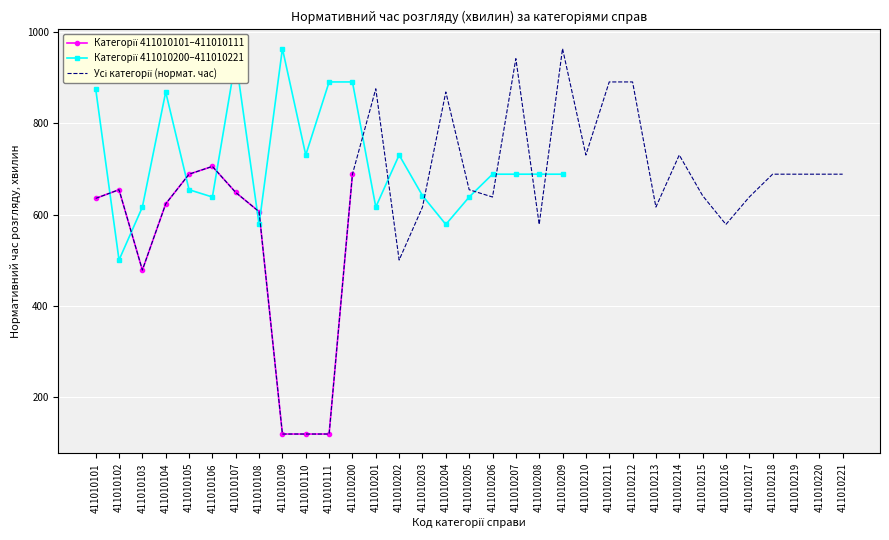

Between 411010111 and 411010108, which is larger?

411010108